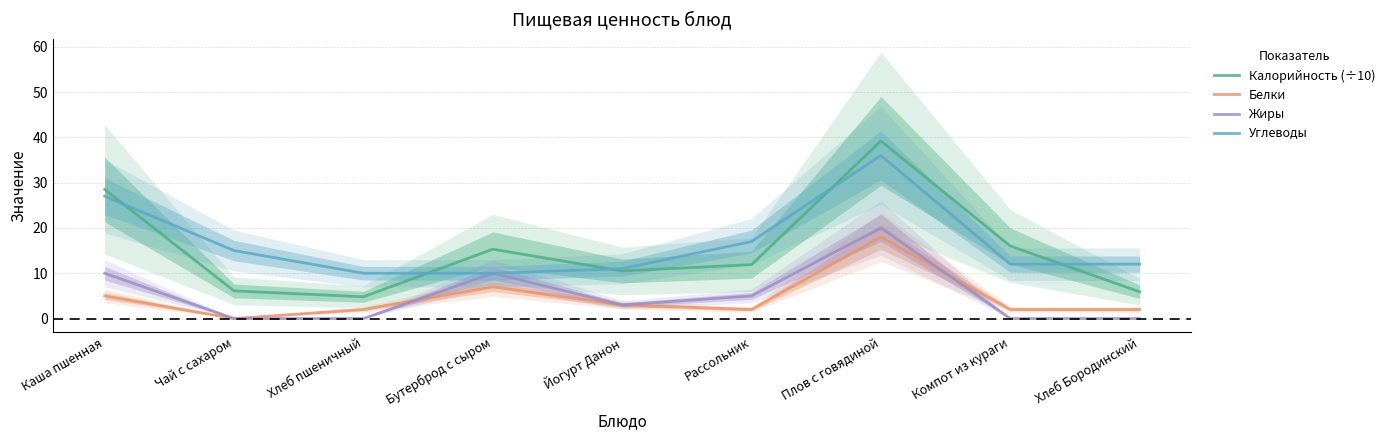

At how many categories does at least one series exceed 9?

9